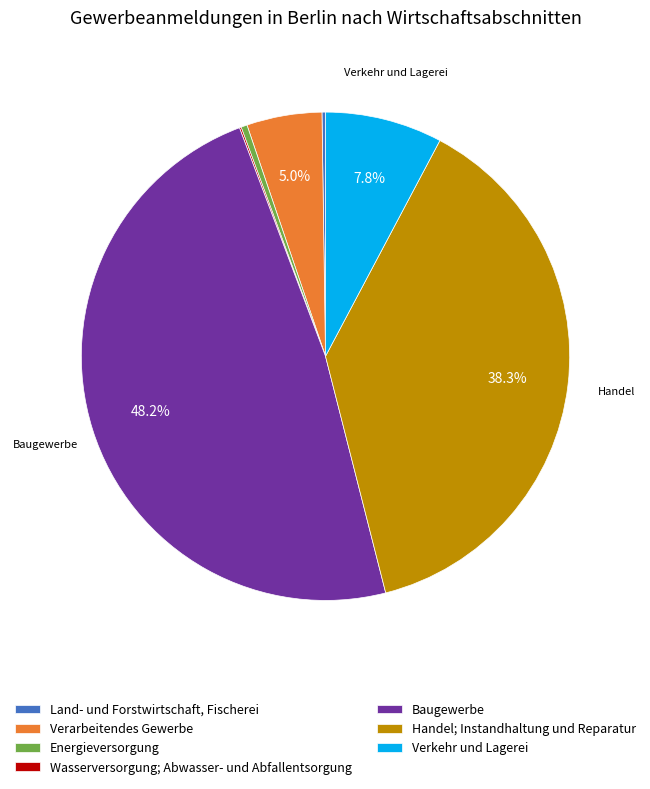

To the nearest percent, what percentage of the pie is Baugewerbe?

48%